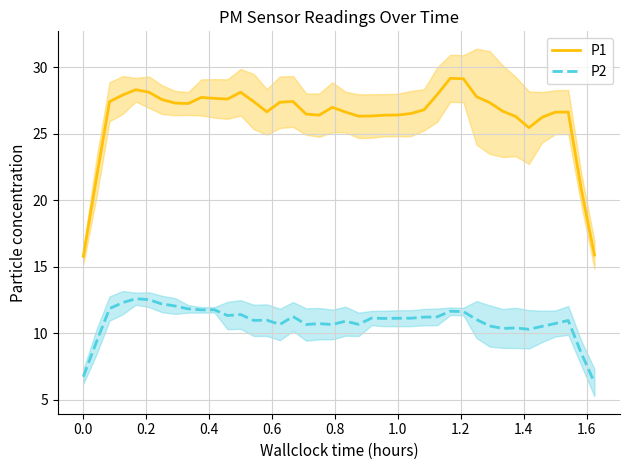

True or false: P2 and P1 cross at least once.

False